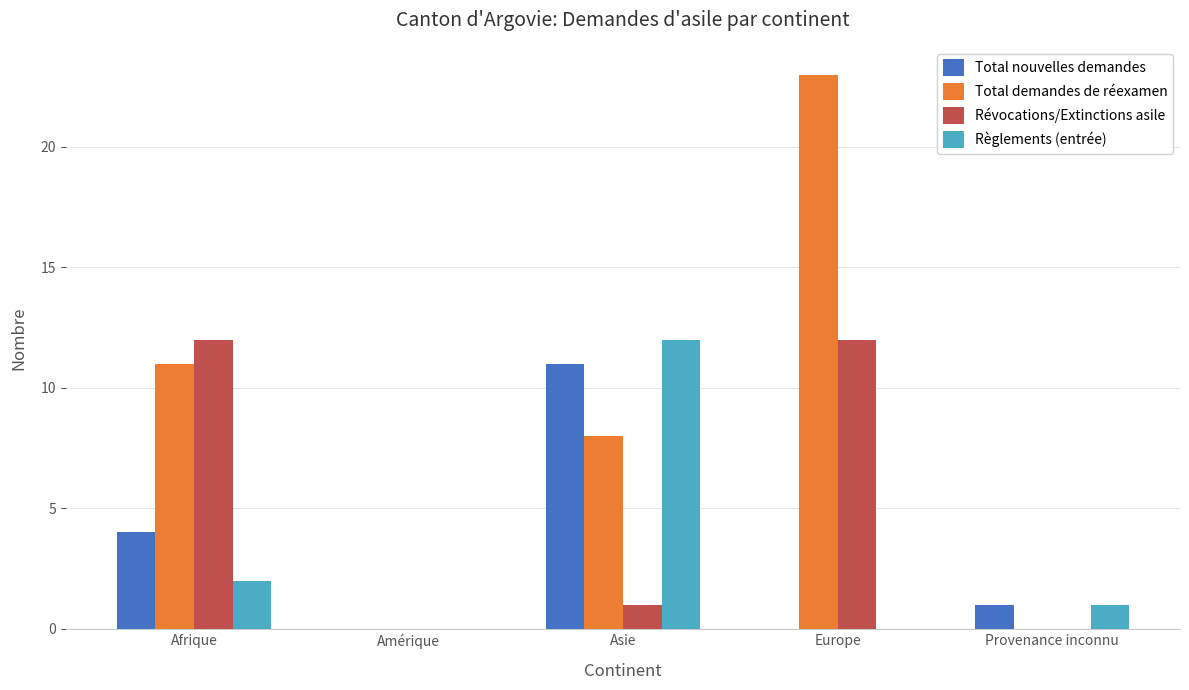

Is the value of Révocations/Extinctions asile at Europe greater than the value of Total nouvelles demandes at Afrique?

Yes